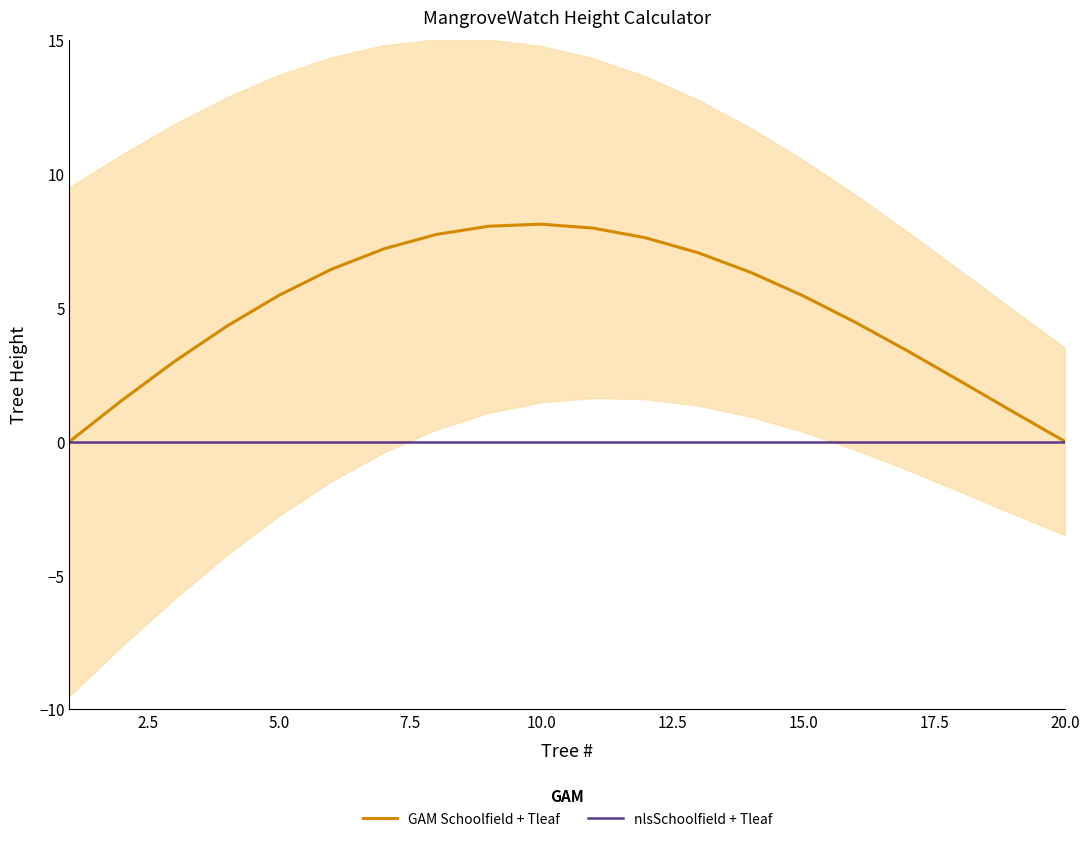

What are all the series names shown in the legend?

GAM Schoolfield + Tleaf, nlsSchoolfield + Tleaf